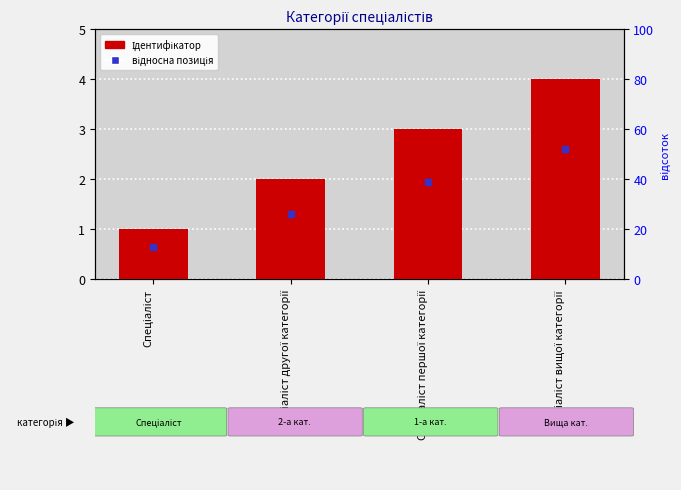

What is the average value?

2